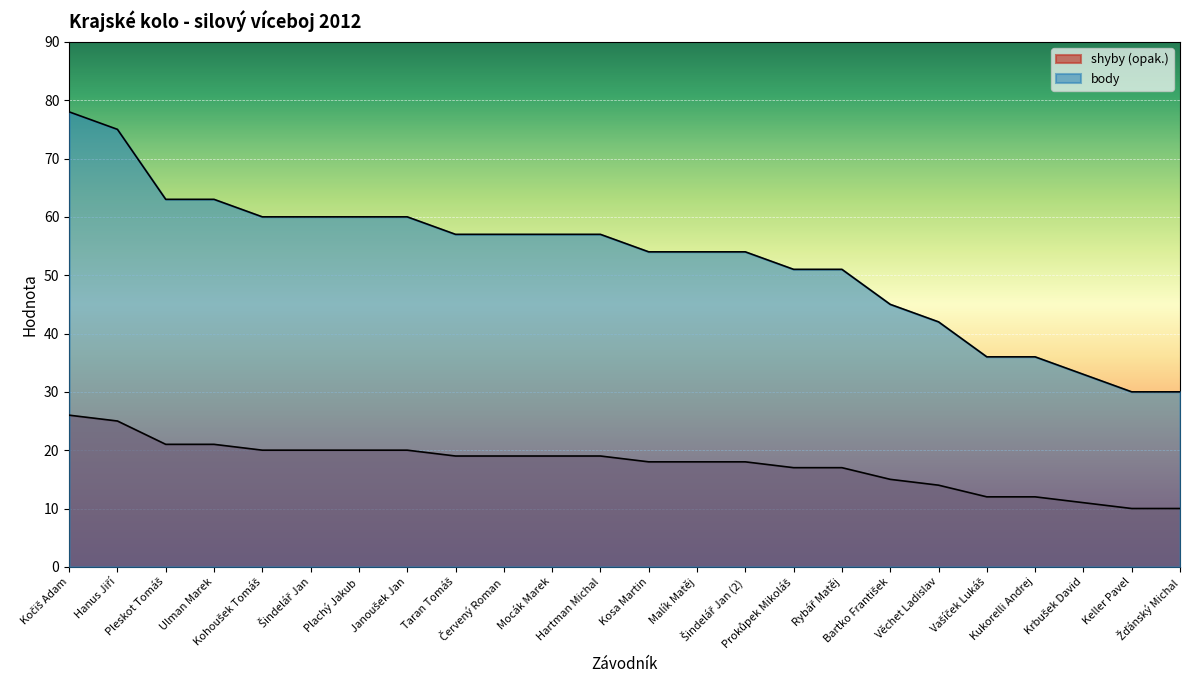

Which category has the lowest value across all series?

Keller Pavel